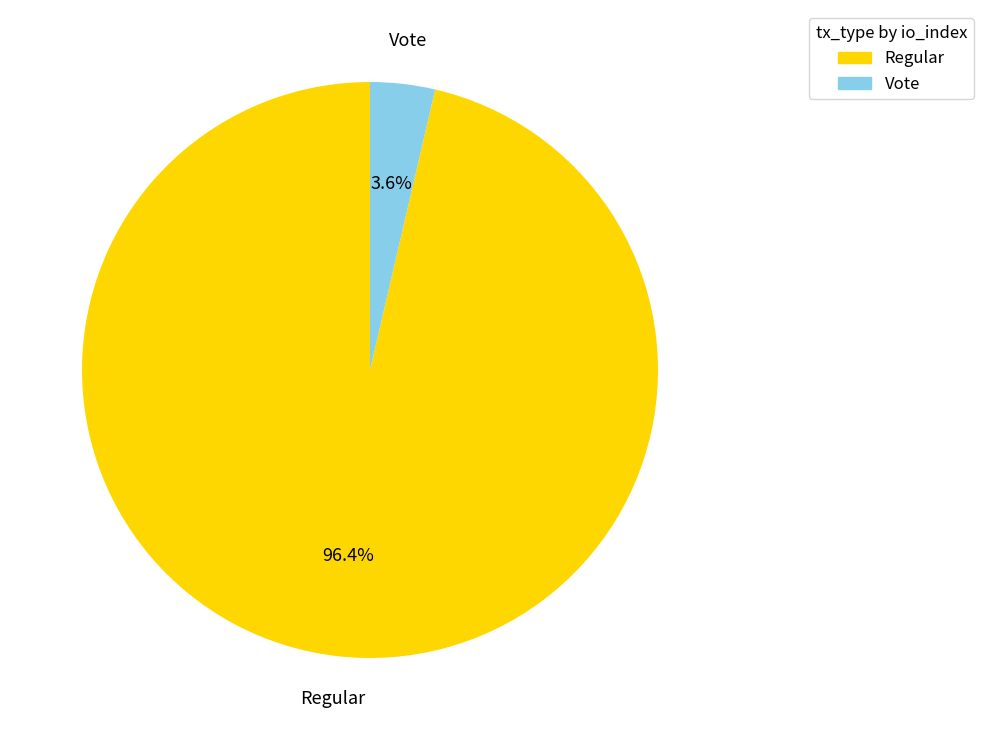

Which category has the biggest portion of the pie?

Regular